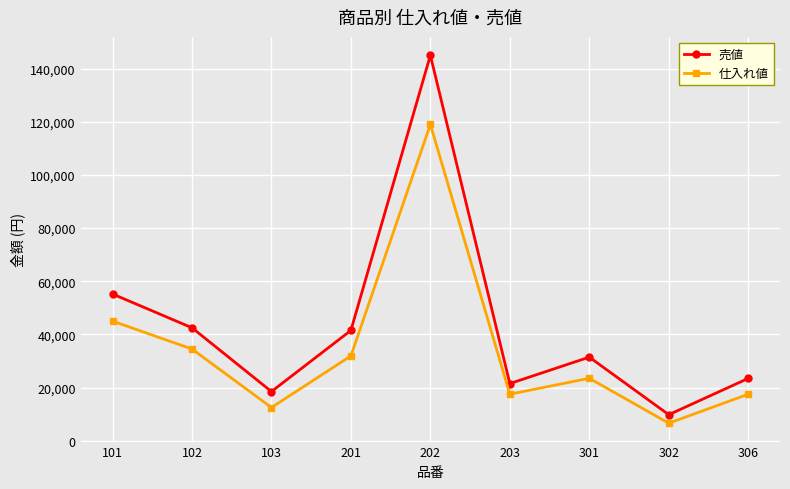

What is the highest value of the 売値 series?

145000